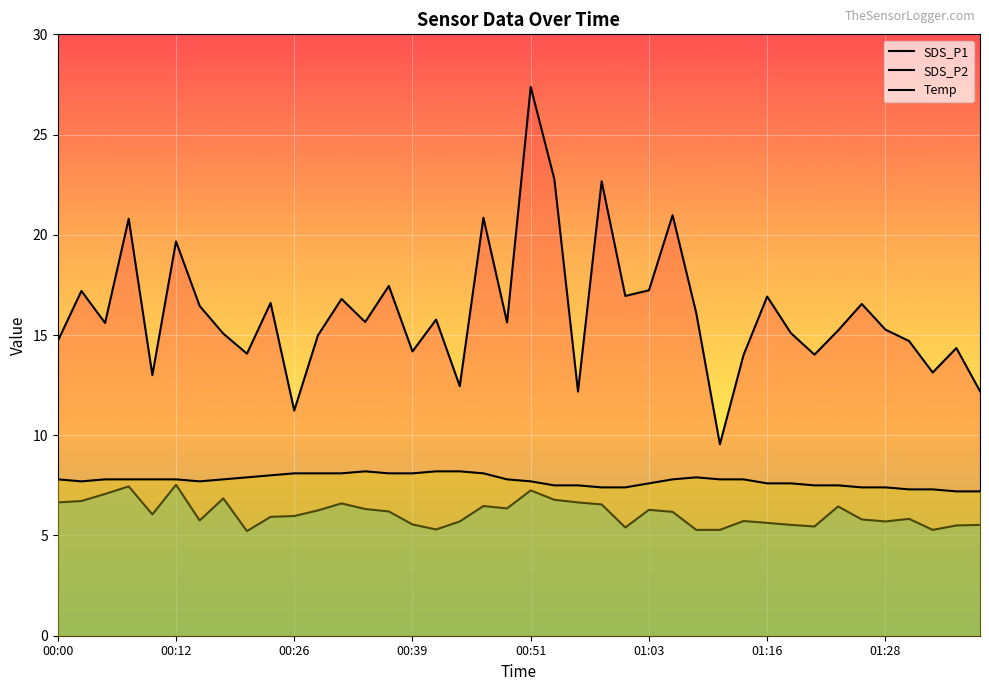

True or false: SDS_P1 and SDS_P2 intersect in this chart.

False